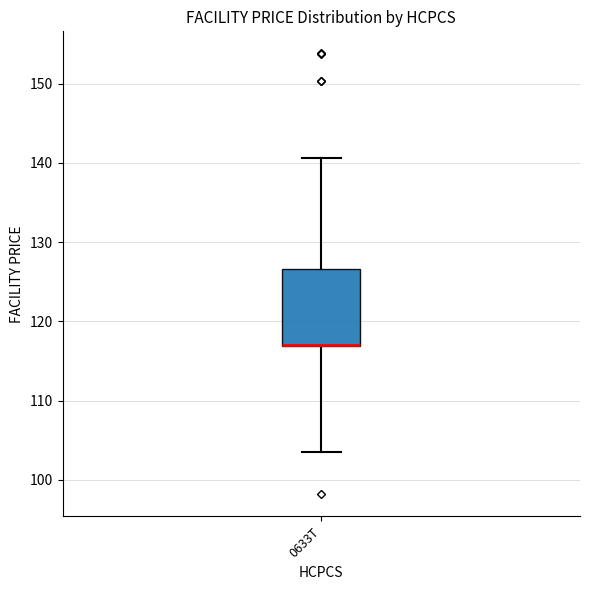

Read this box plot against the y-axis: the position of the median line, the range covered by the box, and the ends of both whiskers. The values are not printed on the chart, so give them approximately, as read against the axis.

median 117 (drawn on the box's lower edge), box 117 to 127, whiskers 104 to 141